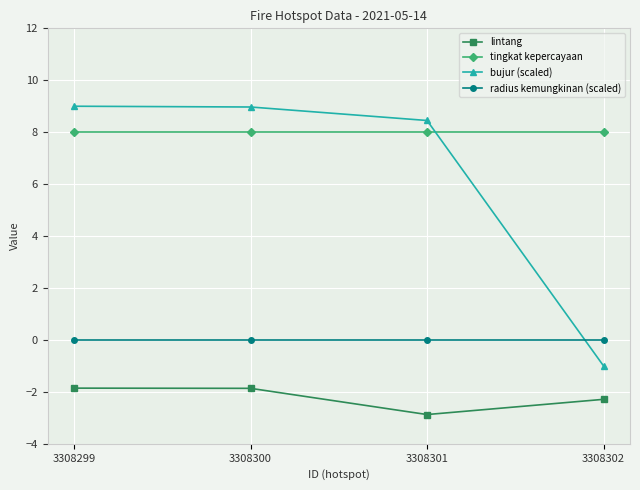

At how many categories does at least one series exceed -1?

4